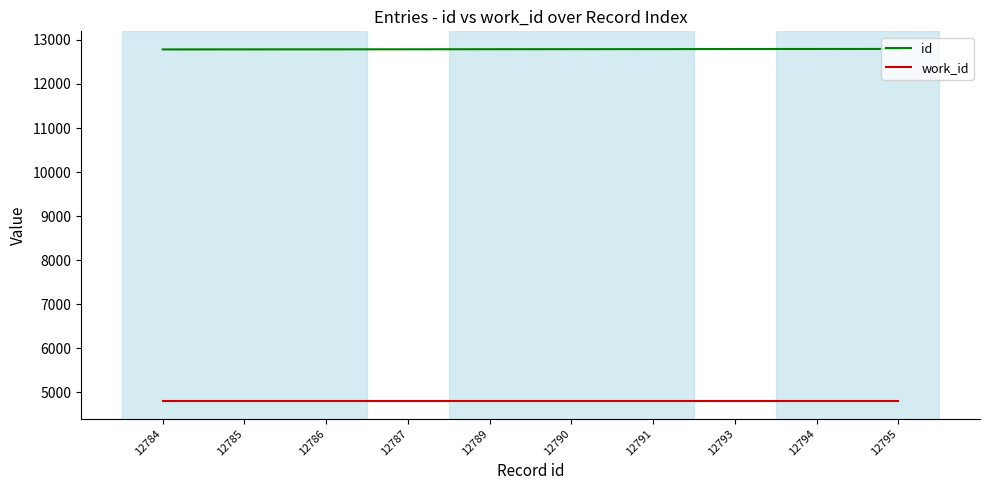

What is the minimum value shown in the chart?

4802